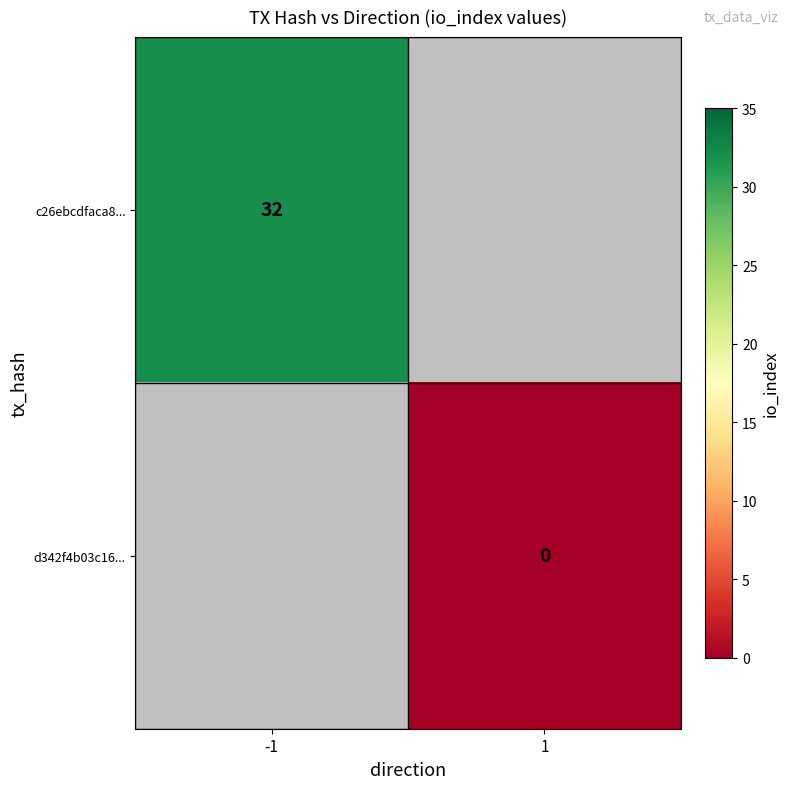

Is the value of d342f4b03c16... at 1 greater than the value of c26ebcdfaca8... at -1?

No